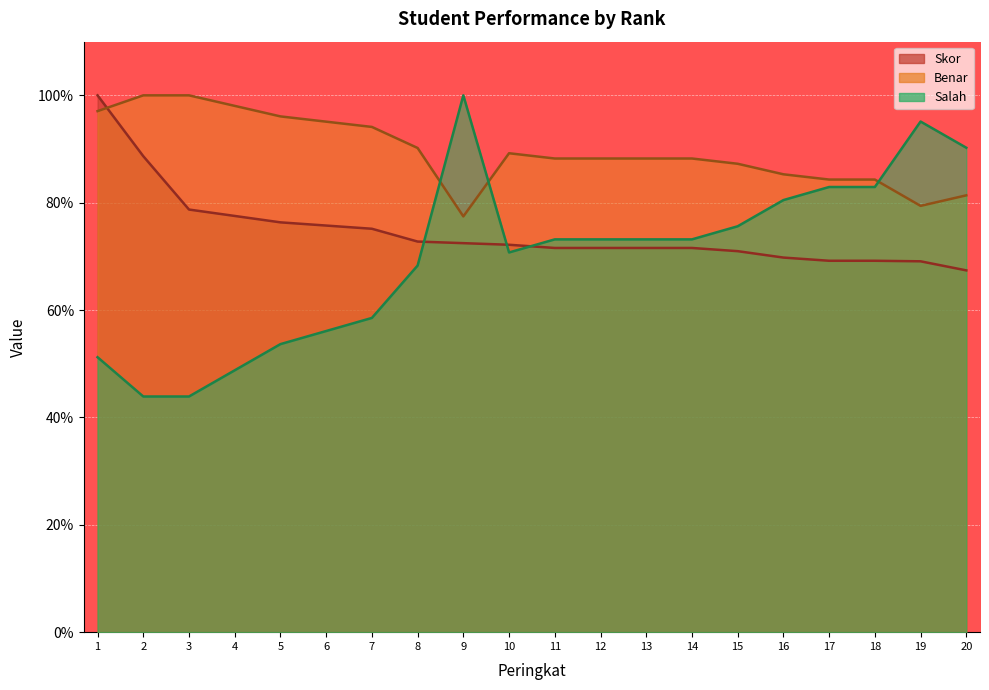

What value does the Benar series have at 8?

90.2